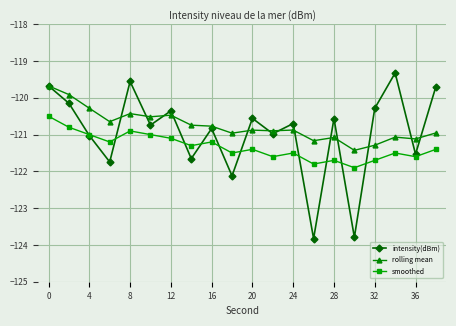

List the series in order of their peak value, lowest first.

smoothed, rolling mean, intensity(dBm)